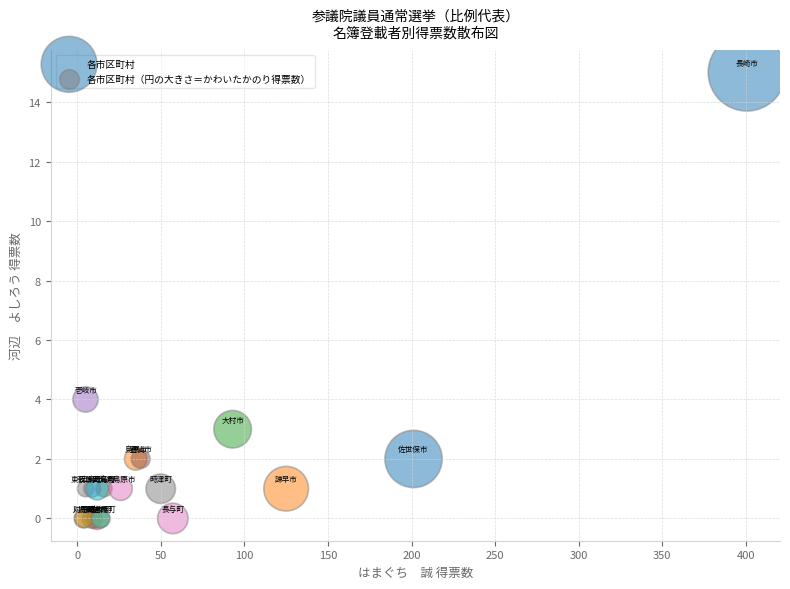

What Y value in the scatter plot is closest to 7?

4